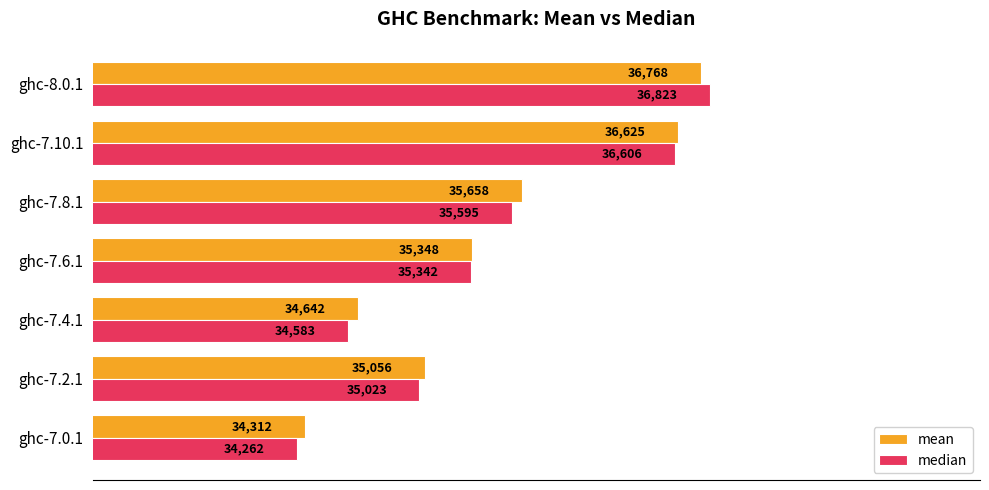

Is it true that median equals 57370.3 at ghc-7.10.1?

False